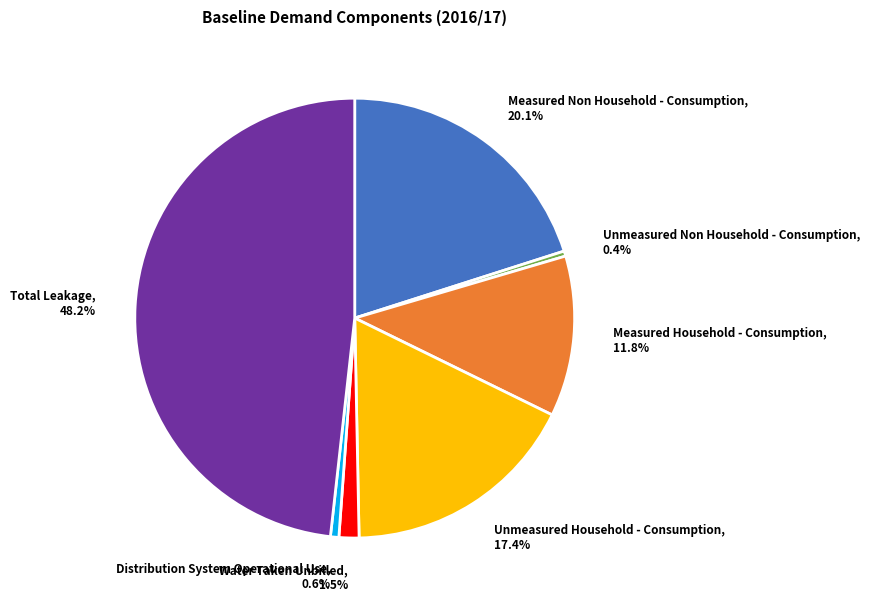

Is there a majority slice in this chart?

No